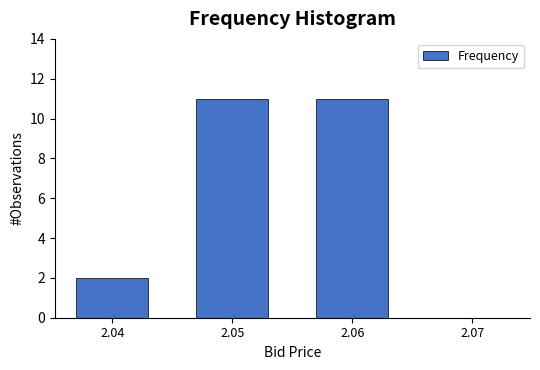

Reading left to right, what are all the values shown in this chart?

2.04=2	2.05=11	2.06=11	2.07=0